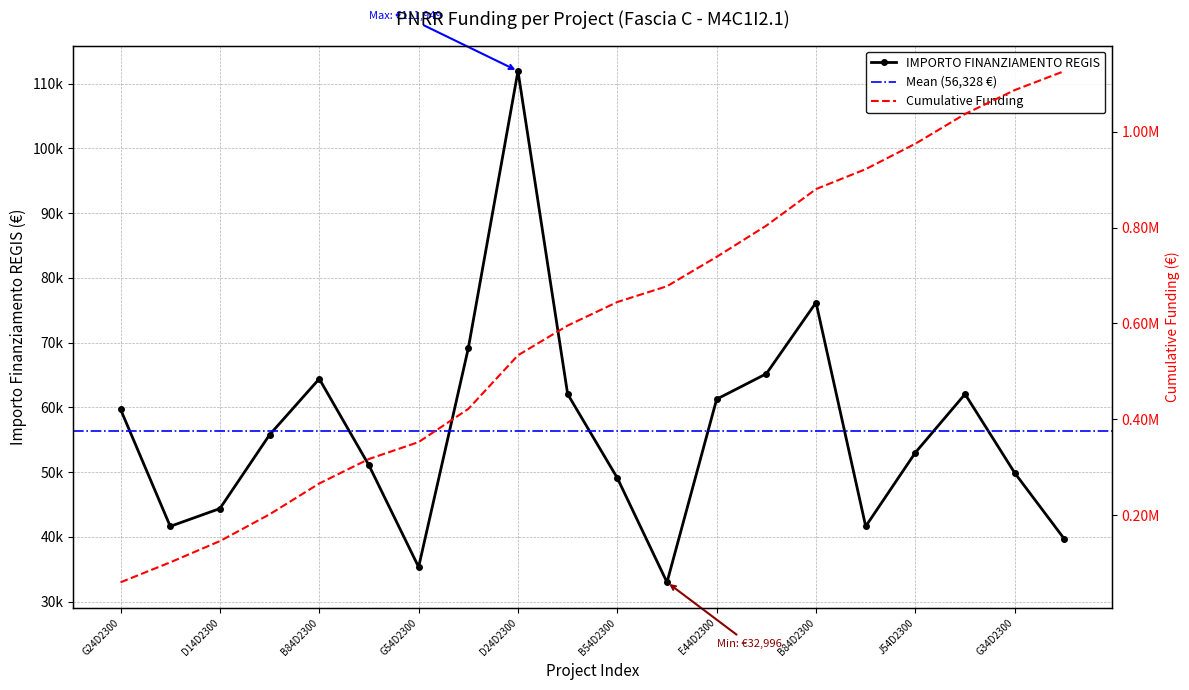

Is it true that the value at J44D23003920006 is 25292.1?

False